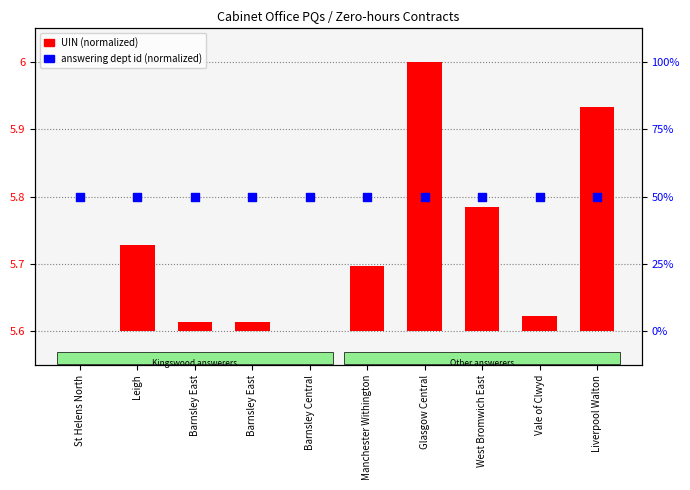

What are all the series names shown in the legend?

UIN (normalized), answering dept id (normalized)